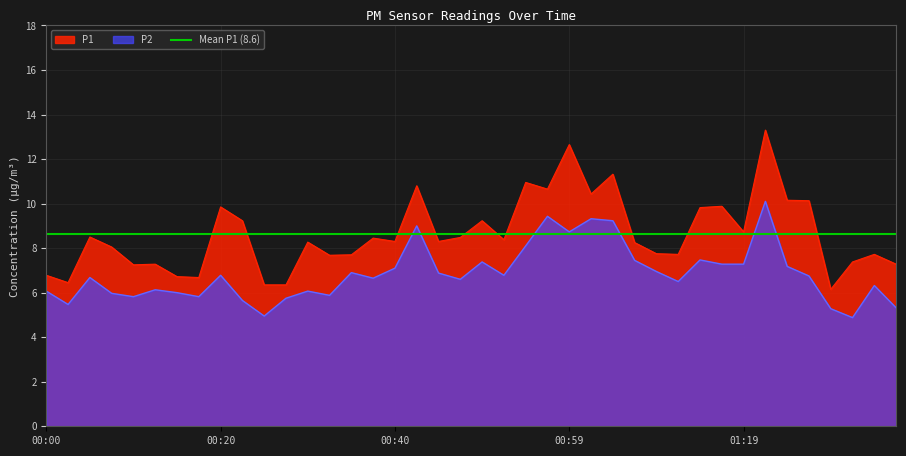

Where is P2 nearest to the value 7?

01:09